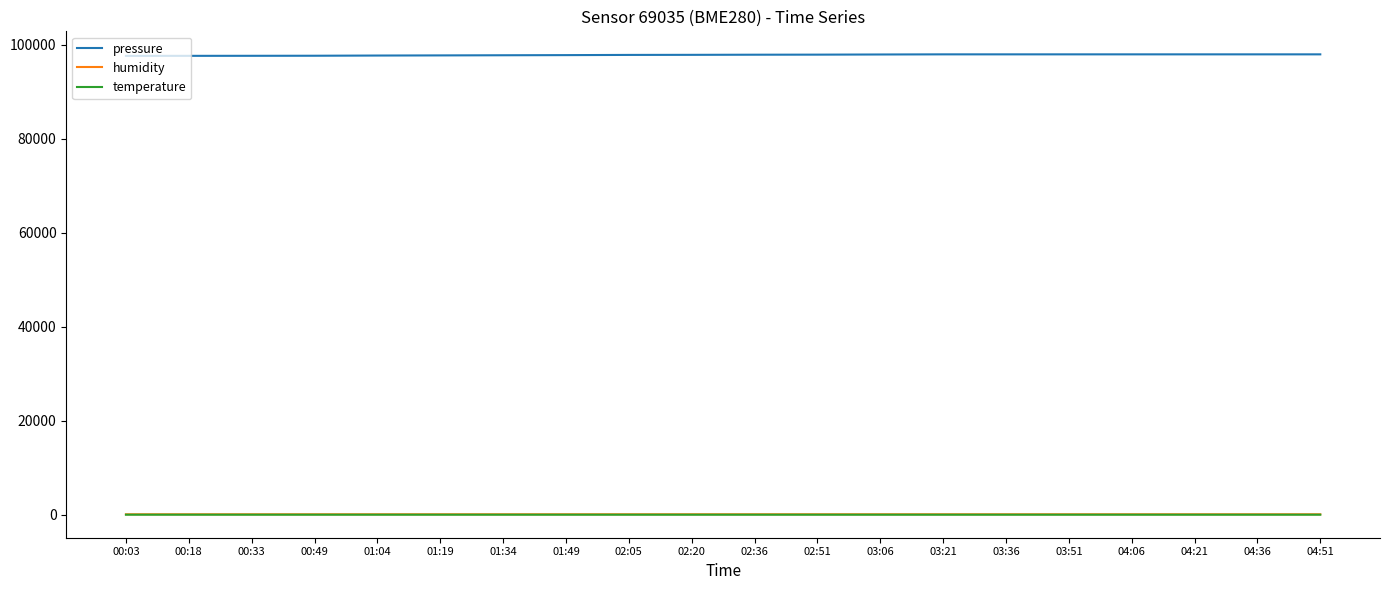

Is the value of humidity at 03:51 greater than the value of pressure at 02:36?

No